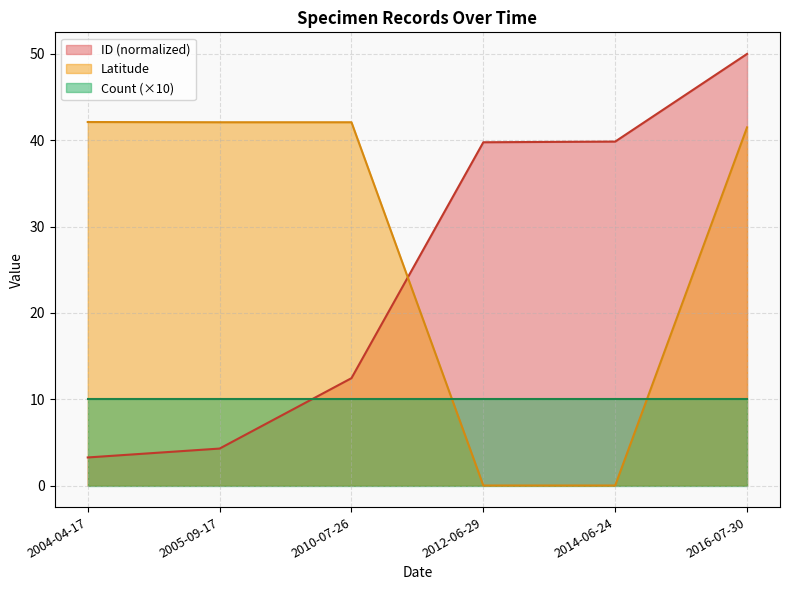

Rank the series at 2004-04-17 from lowest to highest value.

ID (normalized), Count (×10), Latitude